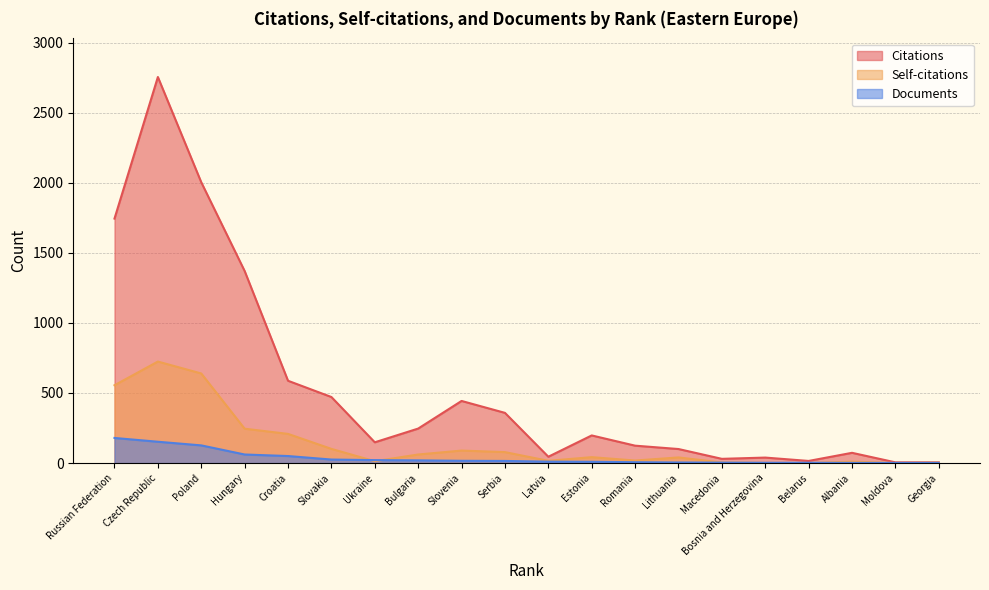

What value does the Self-citations series have at Latvia?

16